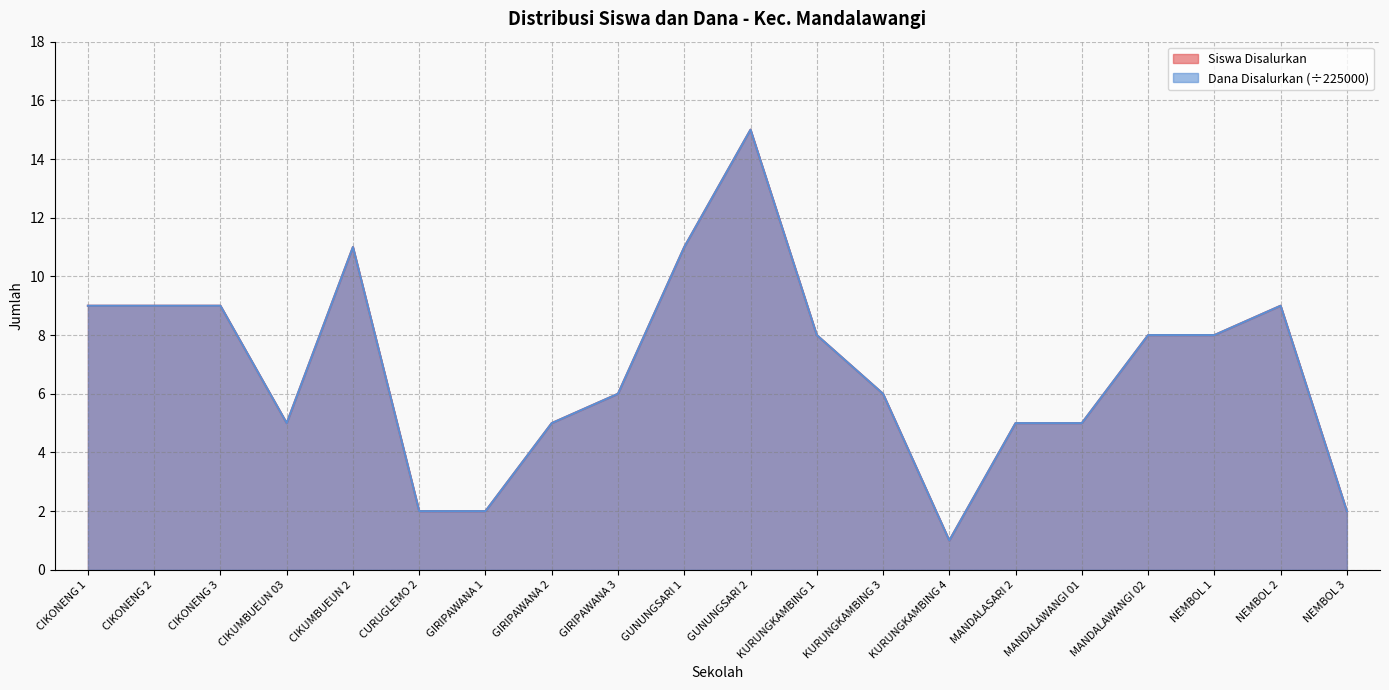

How many lines are shown in the chart?

2